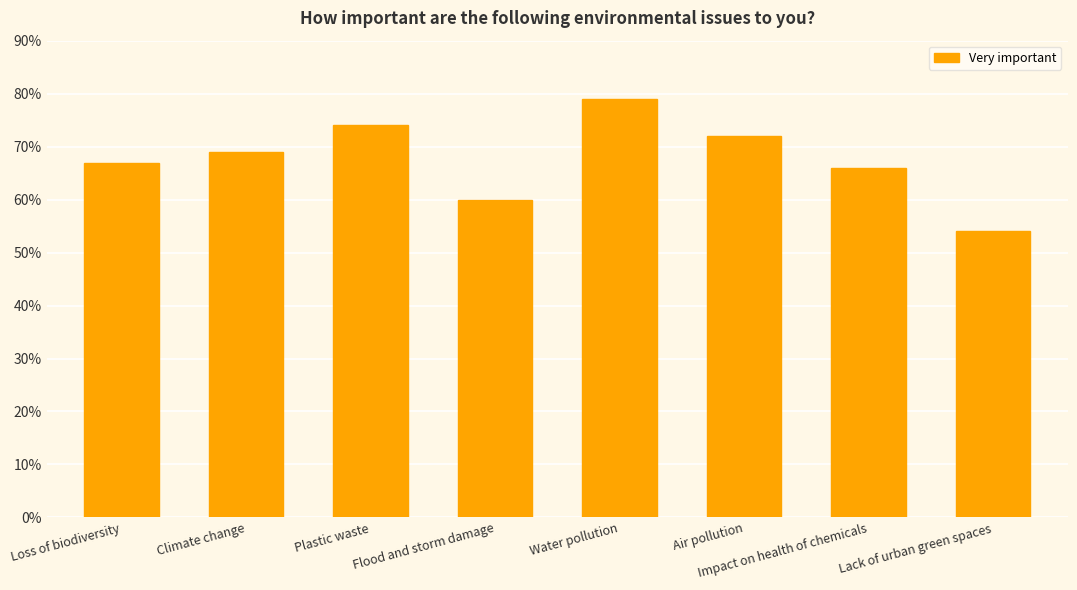

What is the change in value from Air pollution to Impact on health of chemicals?

-0.1